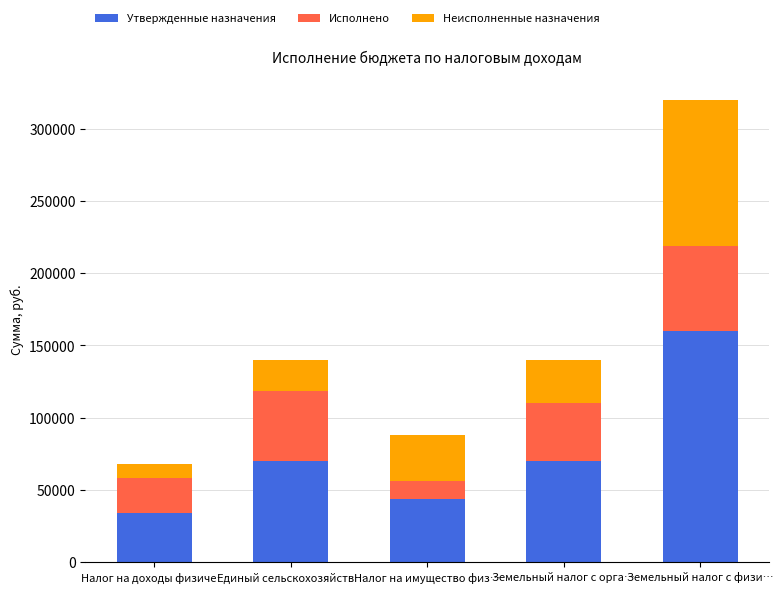

The Утвержденные назначения series shows 62840.7 at Земельный налог с физи…. True or false?

False